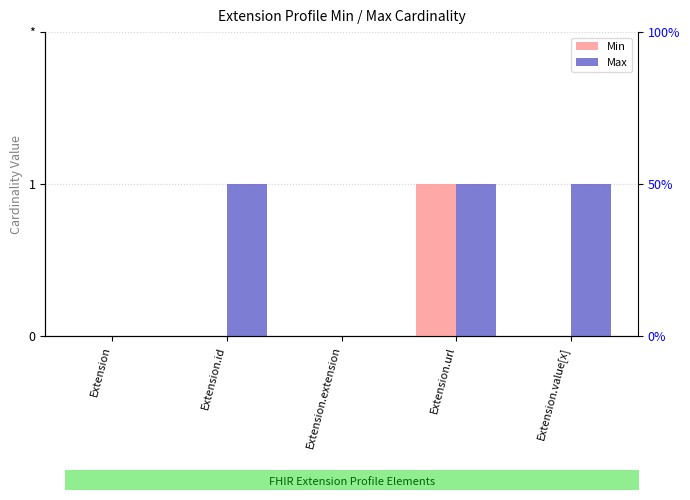

Reading left to right, what are all the values shown in this chart?

Min: Extension=0	Extension.id=0	Extension.extension=0	Extension.url=1	Extension.value[x]=0
Max: Extension=0	Extension.id=1	Extension.extension=0	Extension.url=1	Extension.value[x]=1